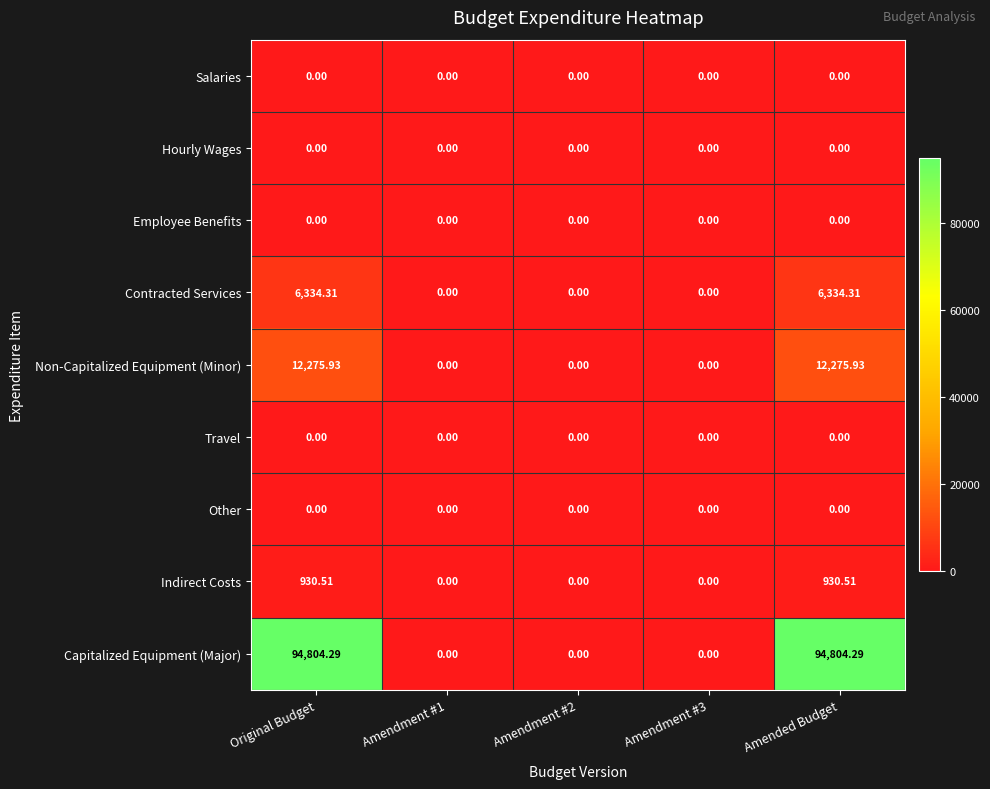

Which series has the largest total across all categories?

Capitalized Equipment (Major)